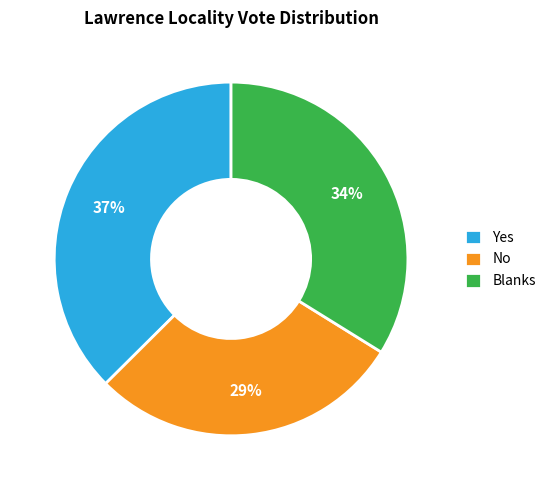

To the nearest percent, what is the combined percentage of No and Yes?

66%